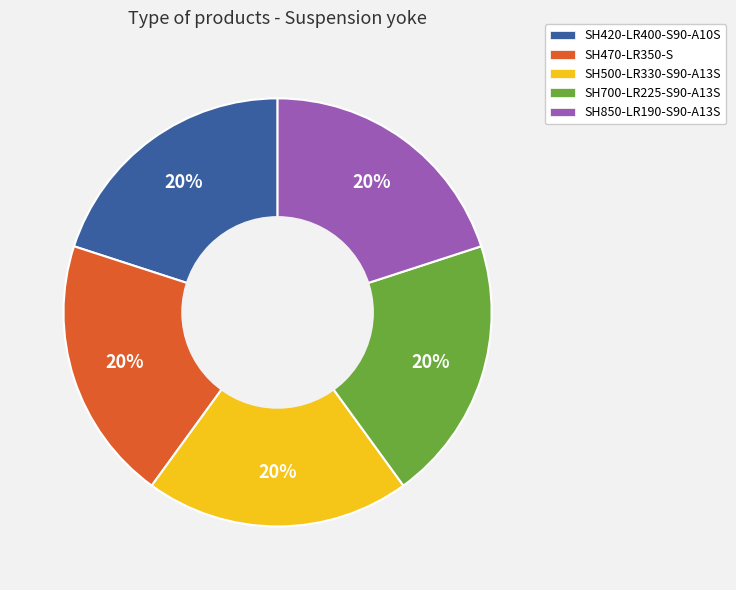

How many slices are in this pie chart?

5